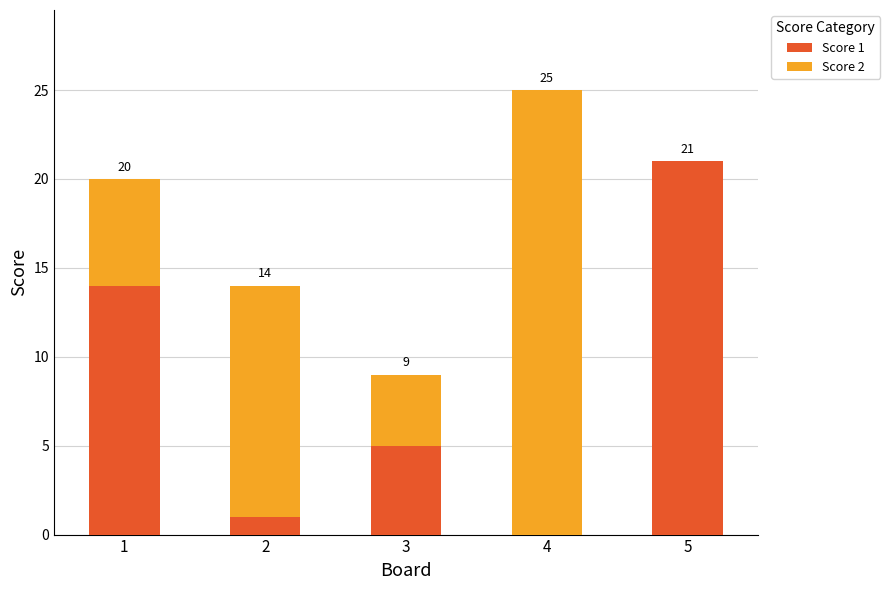

Which category has the highest value in the Score 1 series?

5